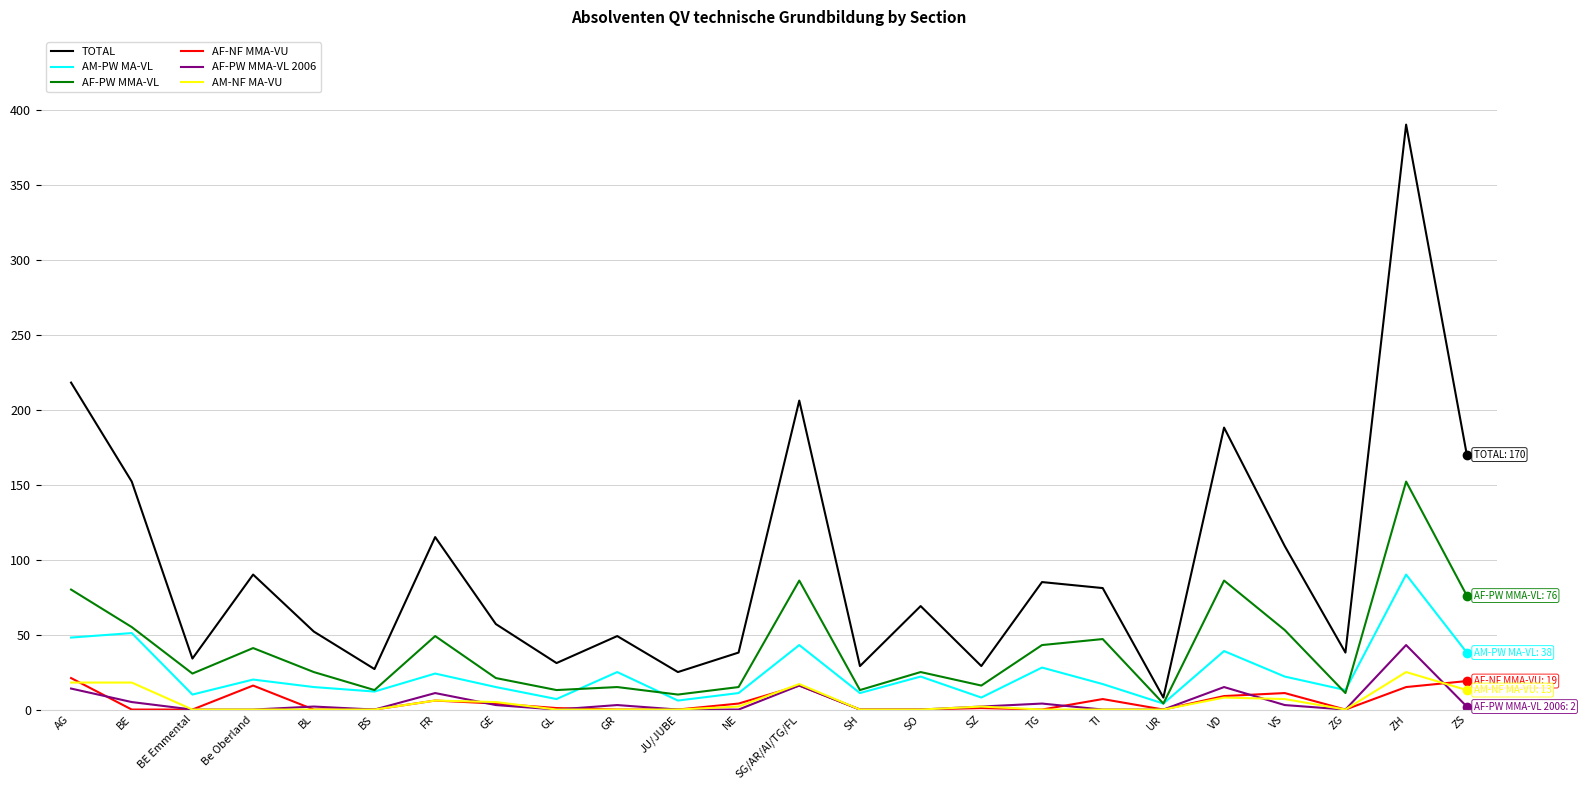

At which category does the chart reach its peak across all series?

ZH